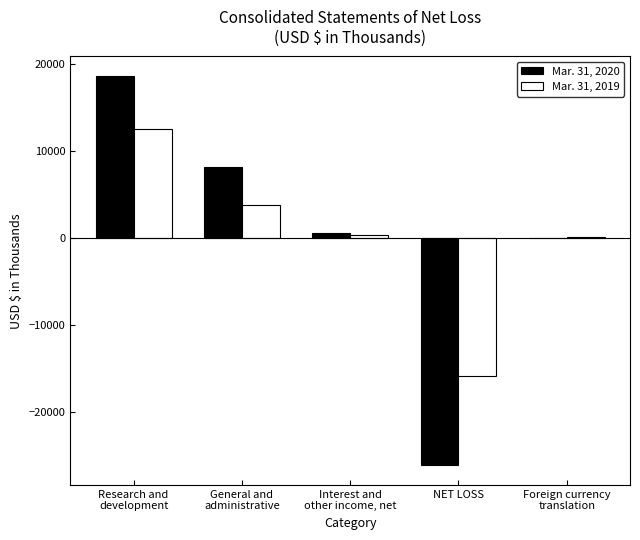

True or false: Mar. 31, 2020 has a value of -26179 at NET LOSS.

True